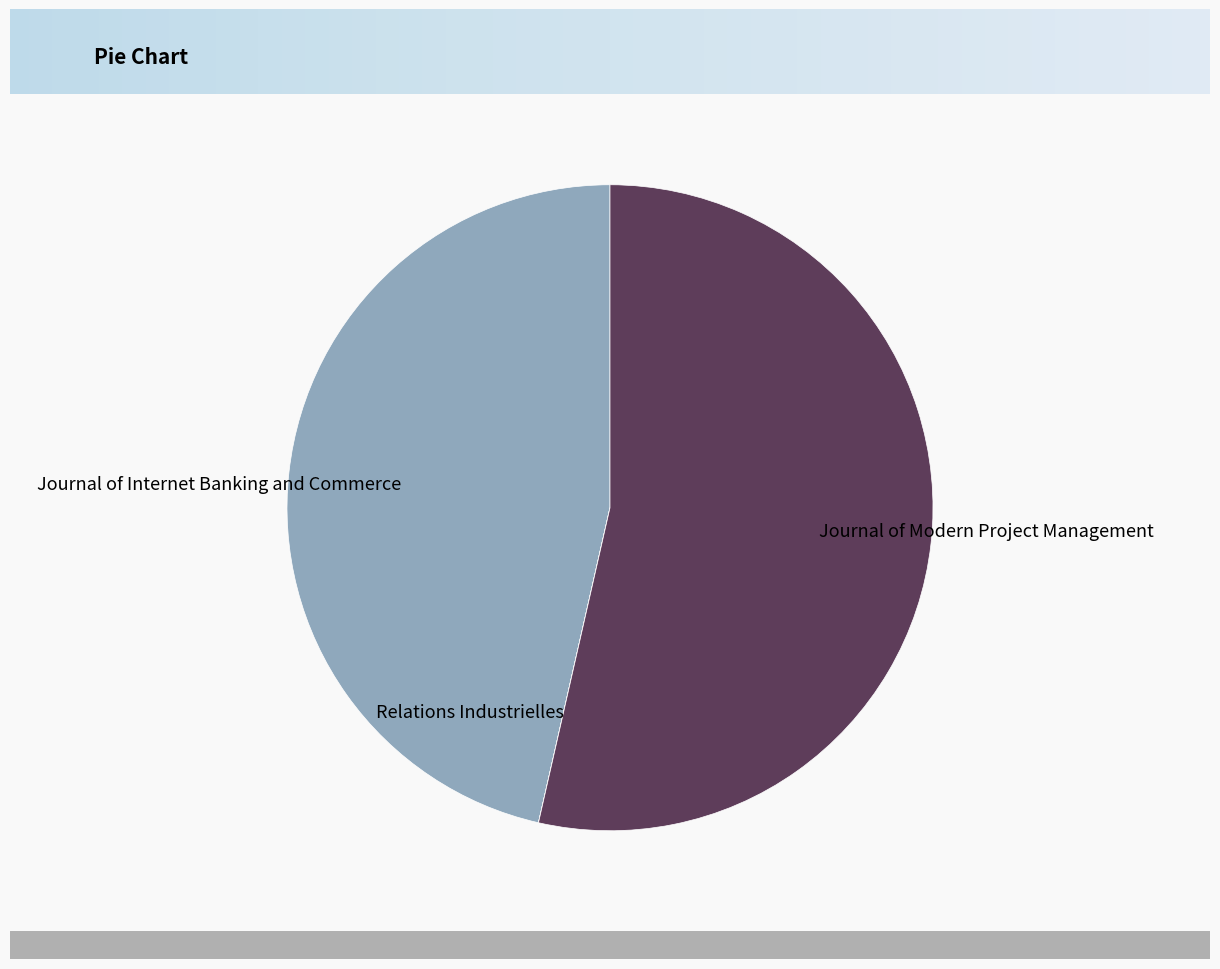

Approximately how many times larger is the value at Journal of Modern Project Management compared to Journal of Internet Banking and Commerce?

1.2